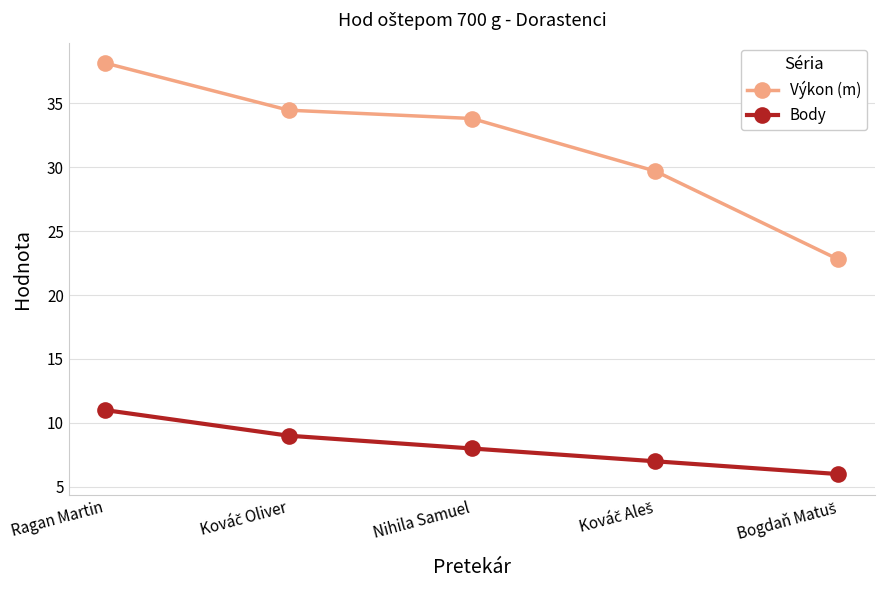

True or false: Výkon (m) has a value of 64.4 at Ragan Martin.

False